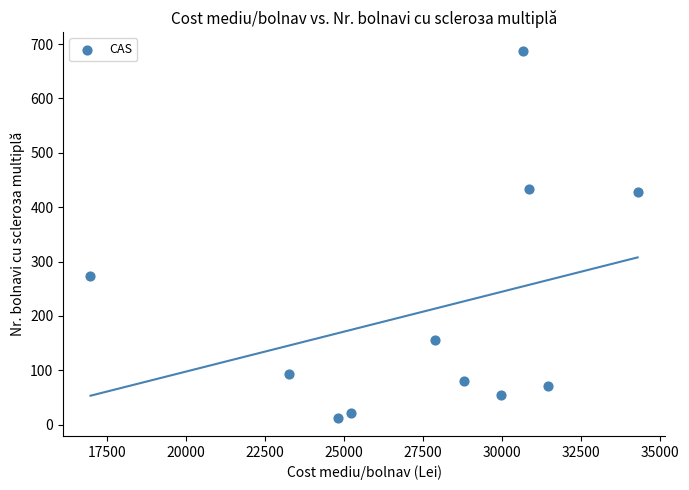

What is the range of Y values (max minus min)?

675